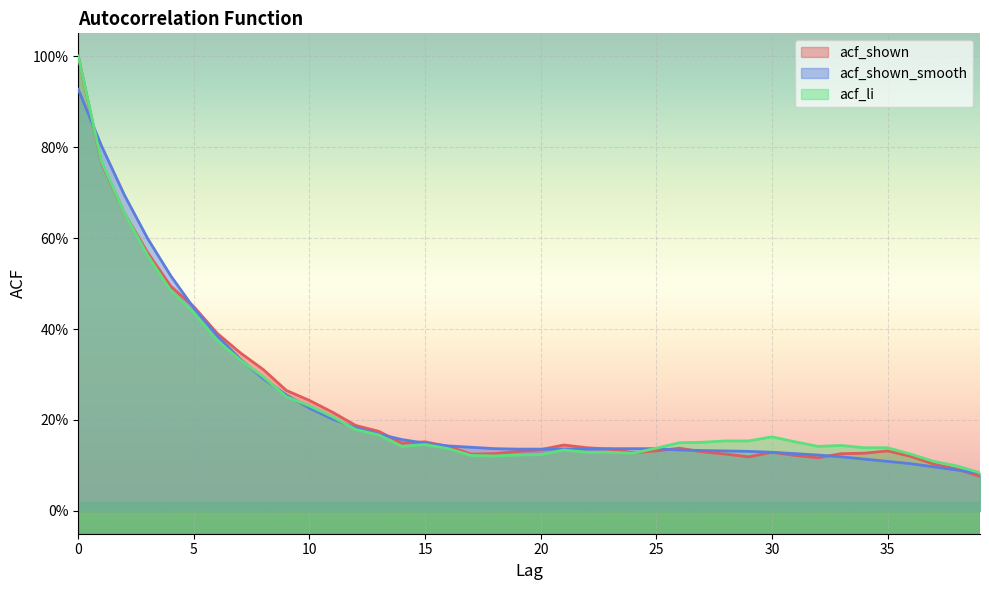

Rank the series at 28 from lowest to highest value.

acf_shown, acf_shown_smooth, acf_li